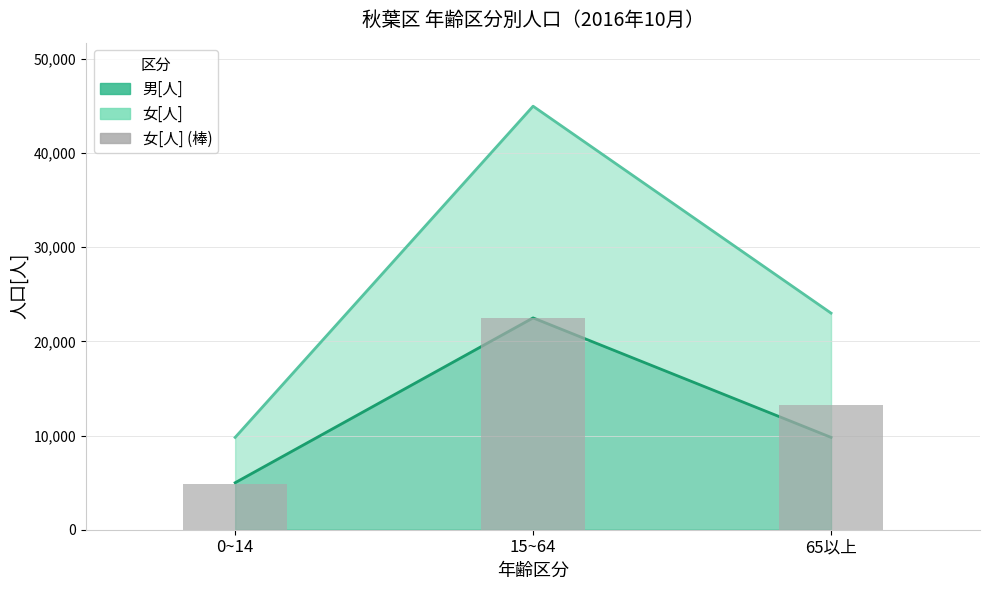

What is the greatest value displayed?

22479